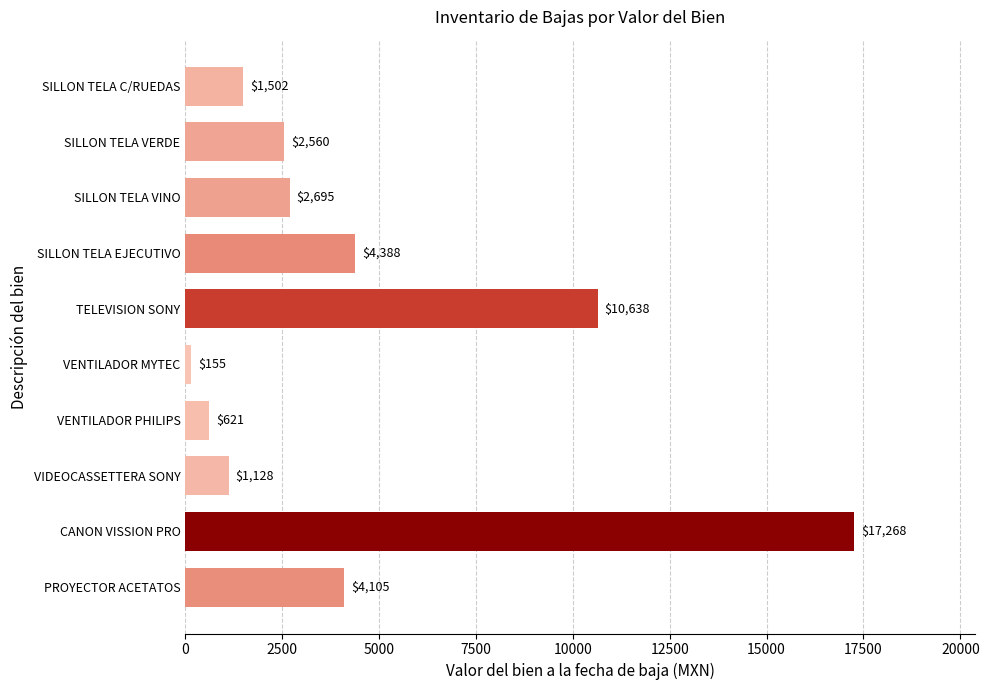

List the labels in order of value, smallest first.

VENTILADOR MYTEC, VENTILADOR PHILIPS, VIDEOCASSETTERA SONY, SILLON TELA C/RUEDAS, SILLON TELA VERDE, SILLON TELA VINO, PROYECTOR ACETATOS, SILLON TELA EJECUTIVO, TELEVISION SONY, CANON VISSION PRO